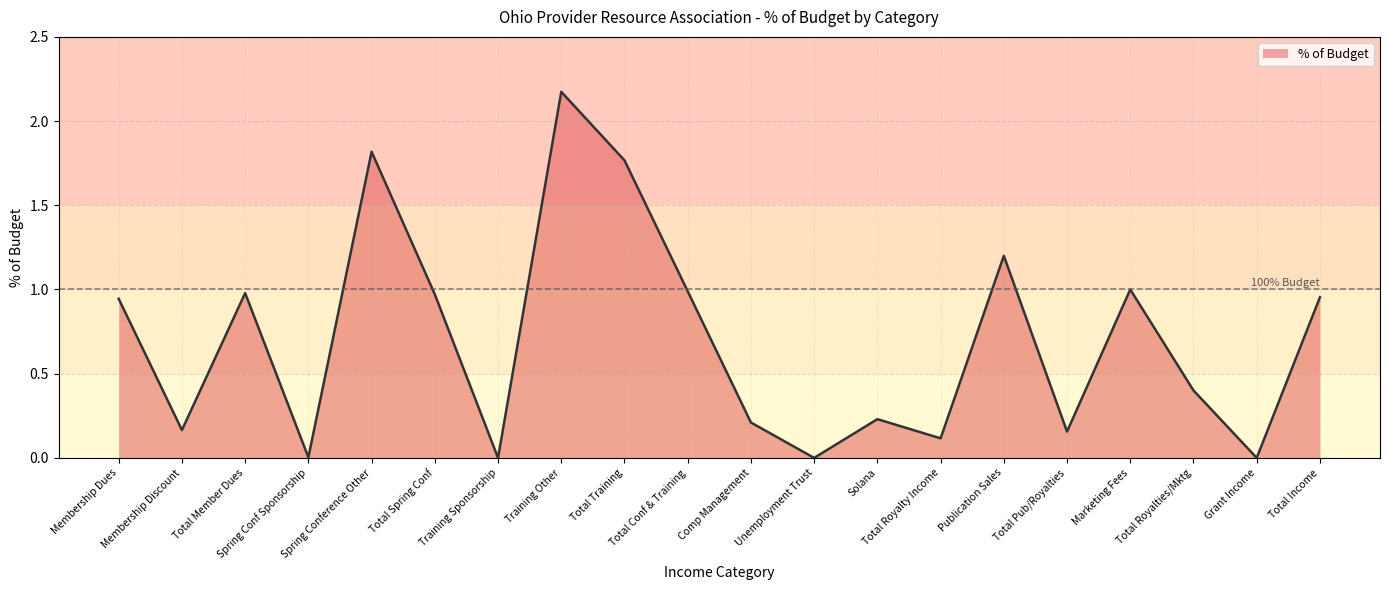

What is the maximum value shown in the chart?

2.2